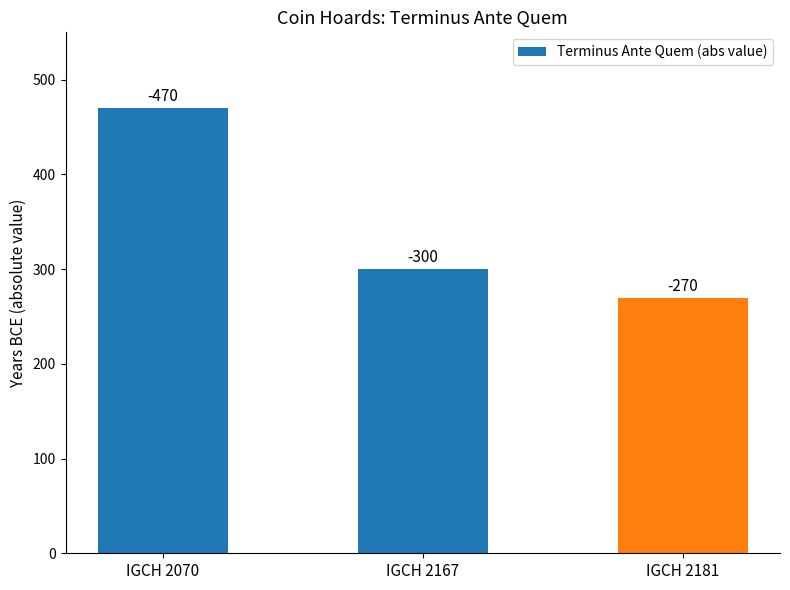

What is the sum of the values at IGCH 2181 and IGCH 2070?

740